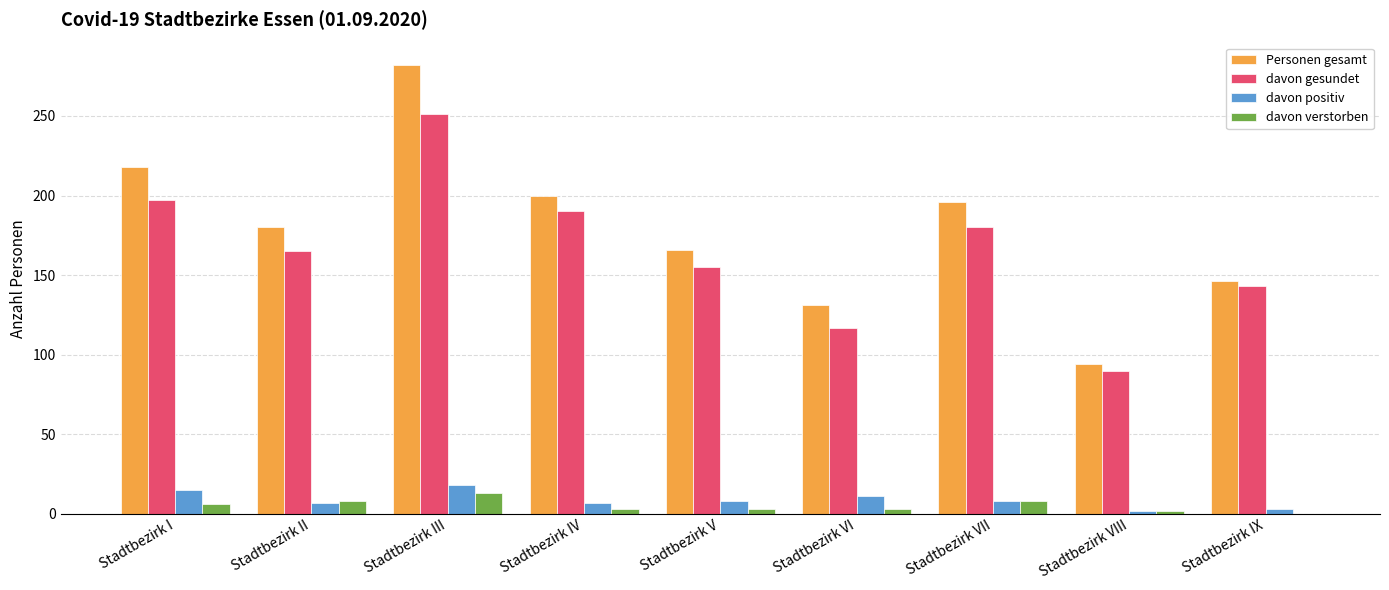

The value of Personen gesamt at Stadtbezirk VIII is 146. True or false?

False